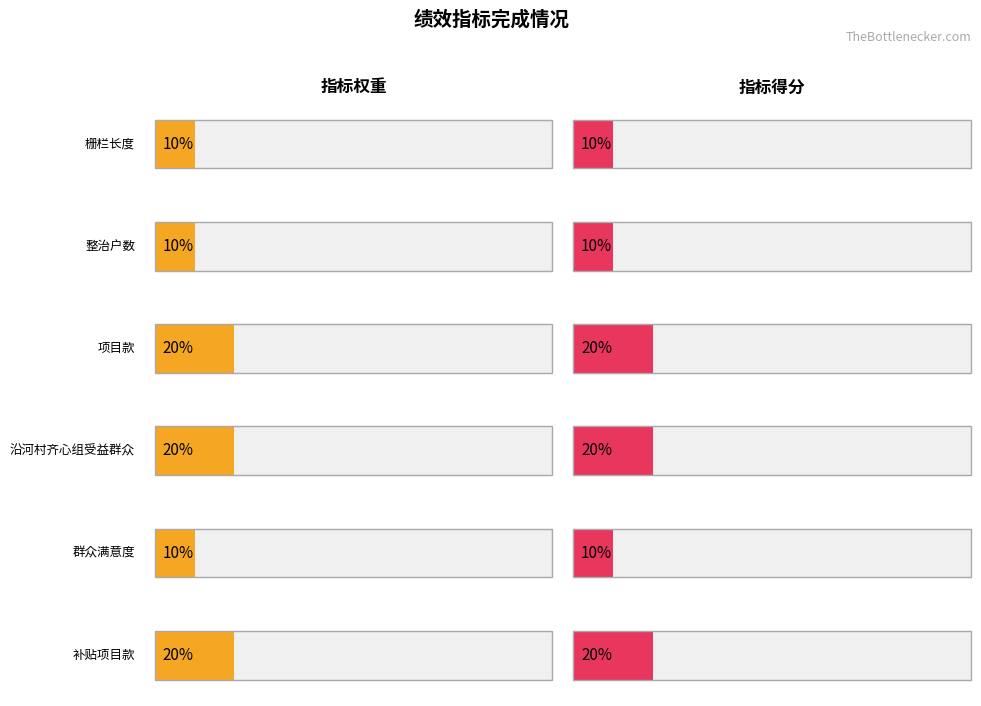

Which series has the largest range (max minus min)?

指标权重